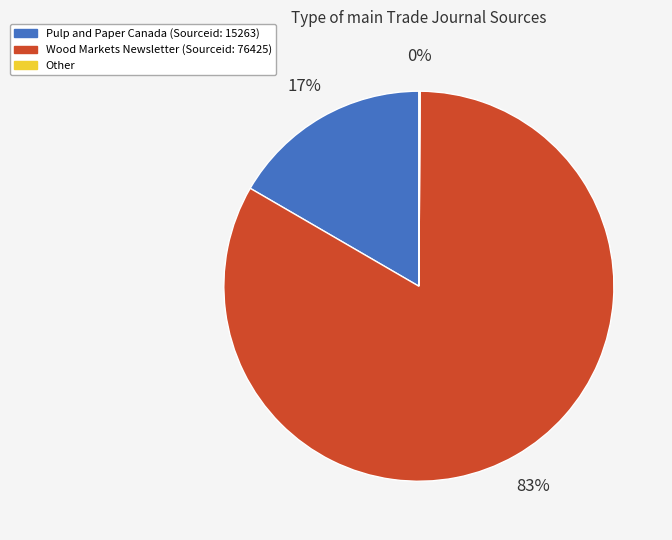

To the nearest percent, what portion does Wood Markets Newsletter represent?

83%